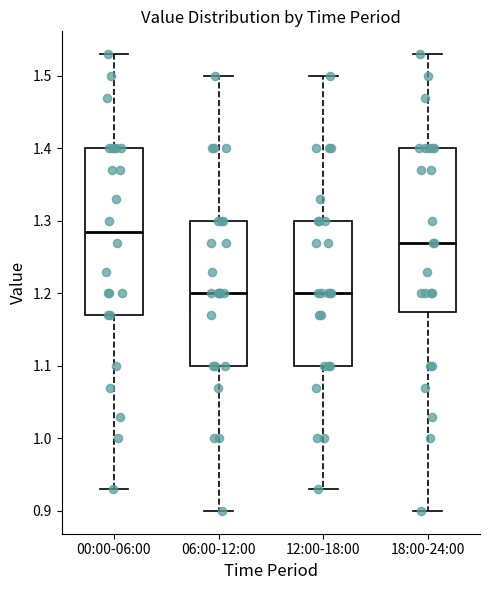

Reading left to right, transcribe this box plot: for each box, give where its median line is, the range the box spans, and where its two whiskers end, as read against the y-axis. The values are not printed on the chart, so give them approximately, as read against the axis.

00:00-06:00: median 1.29, box 1.17 to 1.40, whiskers 0.93 to 1.53
06:00-12:00: median 1.20, box 1.10 to 1.30, whiskers 0.90 to 1.50
12:00-18:00: median 1.20, box 1.10 to 1.30, whiskers 0.93 to 1.50
18:00-24:00: median 1.27, box 1.18 to 1.40, whiskers 0.90 to 1.53